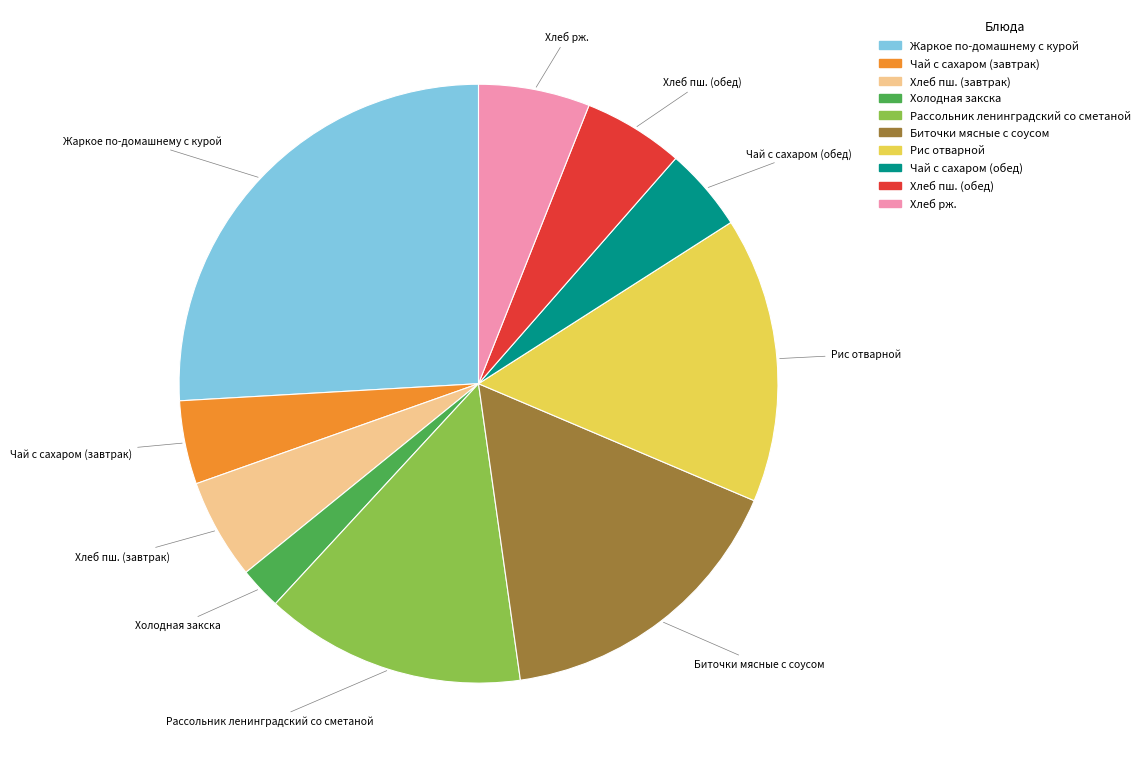

Does any single category account for the majority?

No